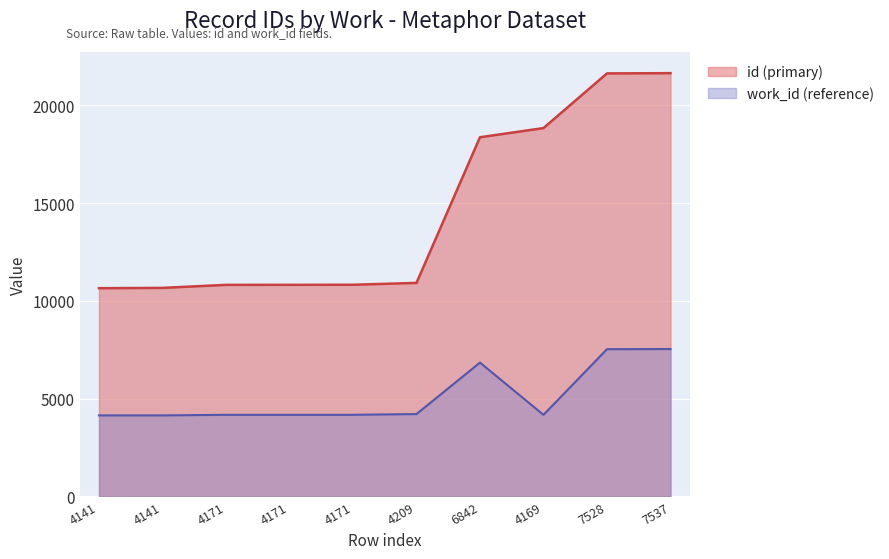

Which series has the largest total across all categories?

id (primary)